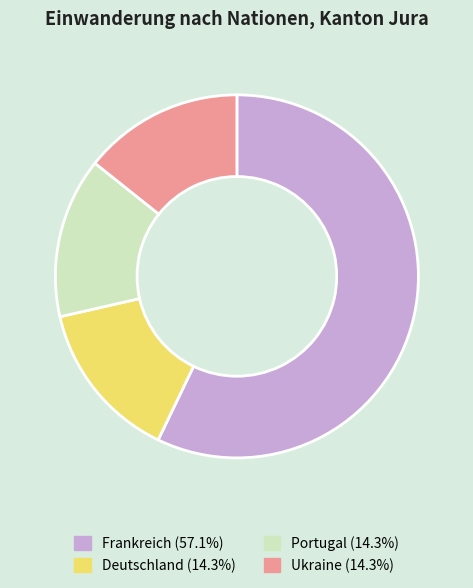

What is the largest slice in the pie chart?

Frankreich